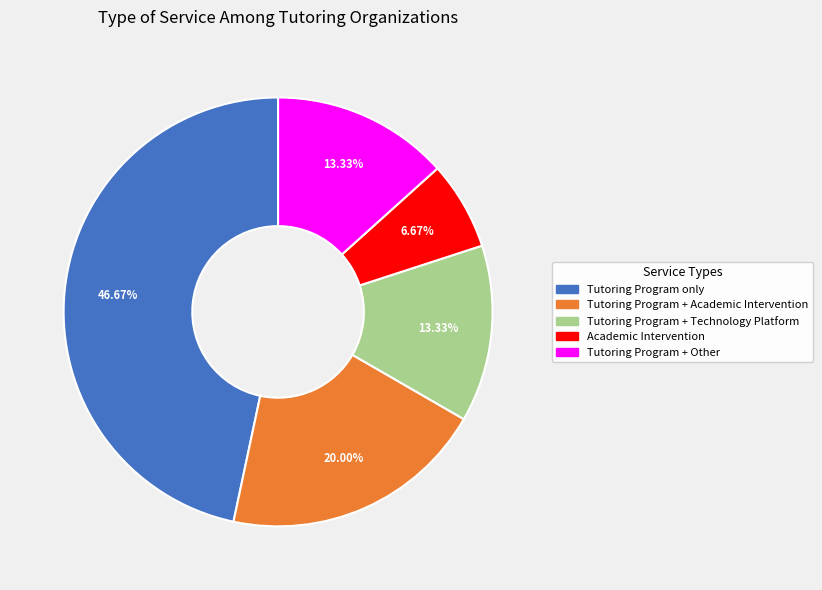

Is there any slice that represents more than half of the pie?

No